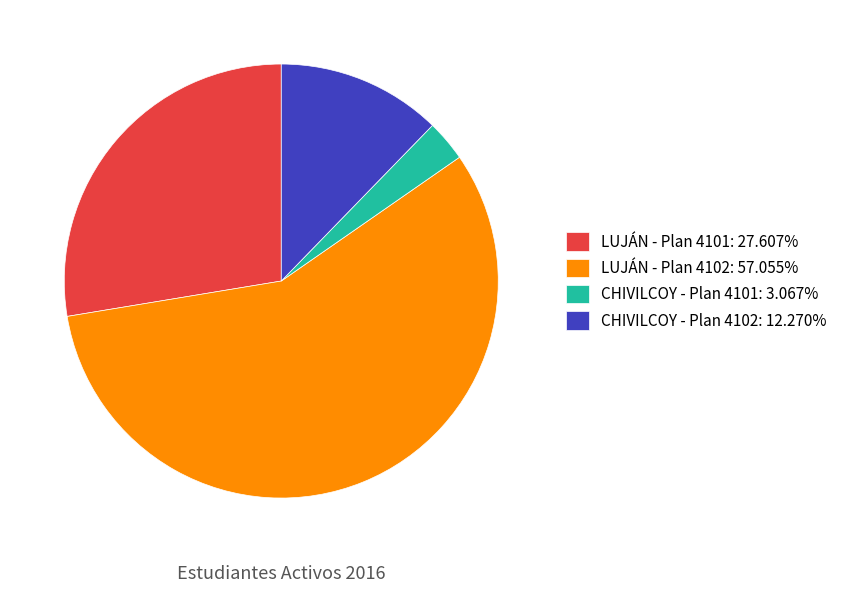

Which category has the biggest portion of the pie?

LUJÁN - Plan 4102